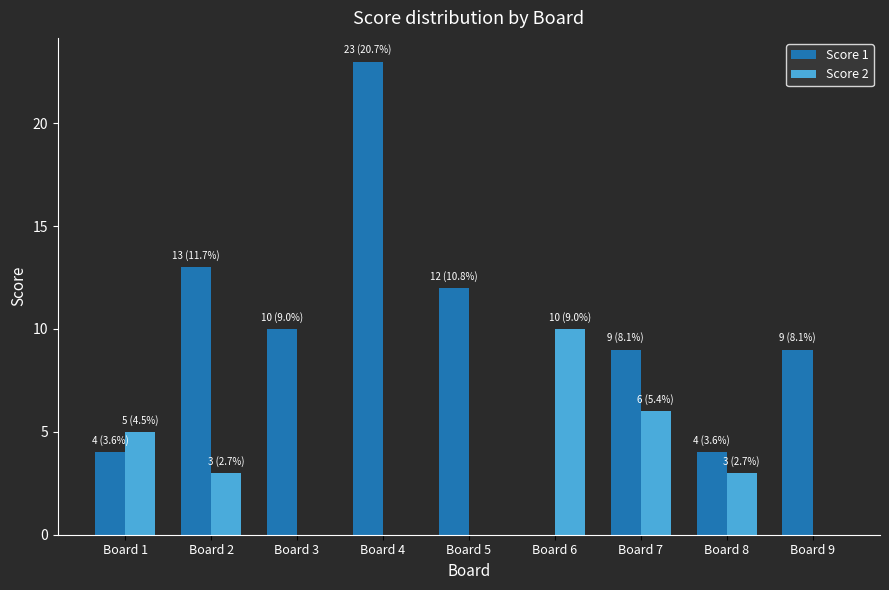

True or false: Score 1 has a value of 18 at Board 3.

False